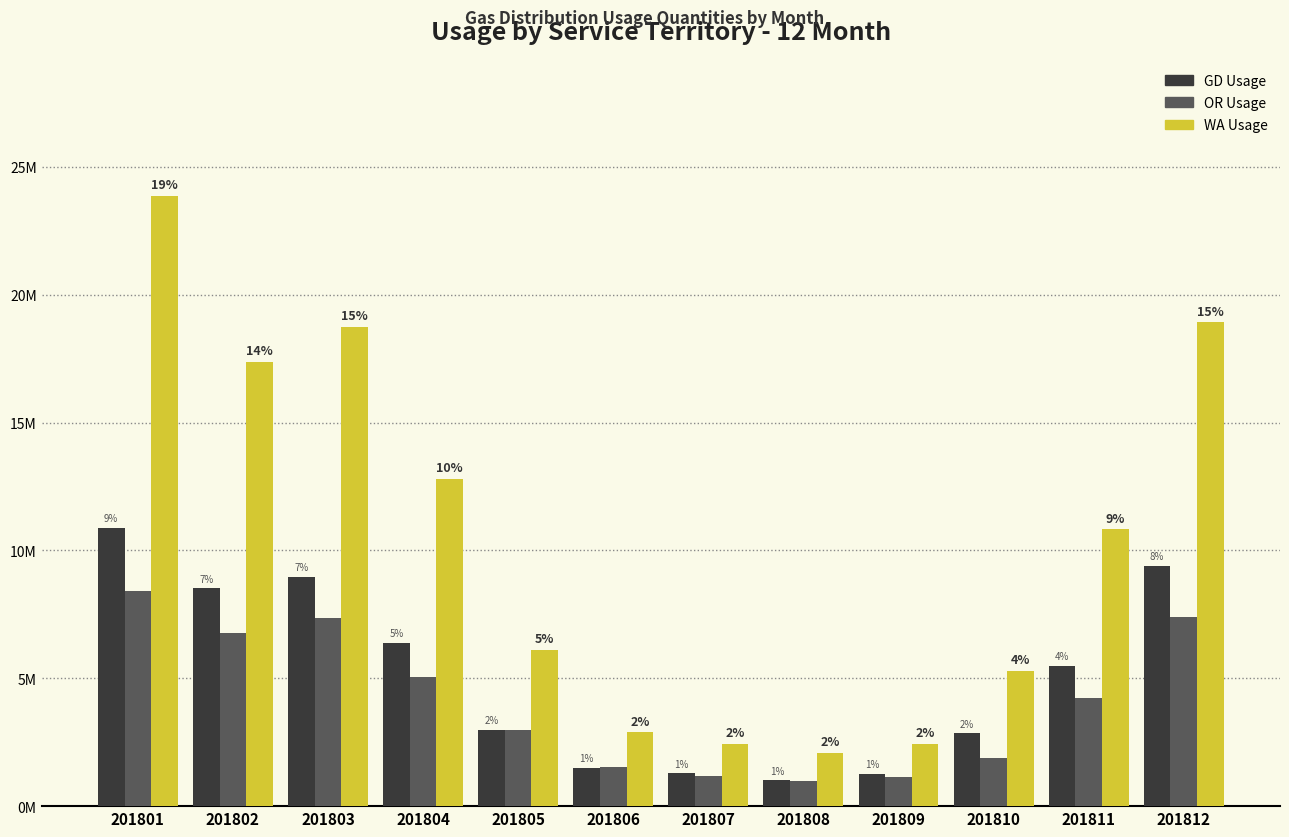

Is it true that GD Usage equals 3761937.7 at 201804?

False